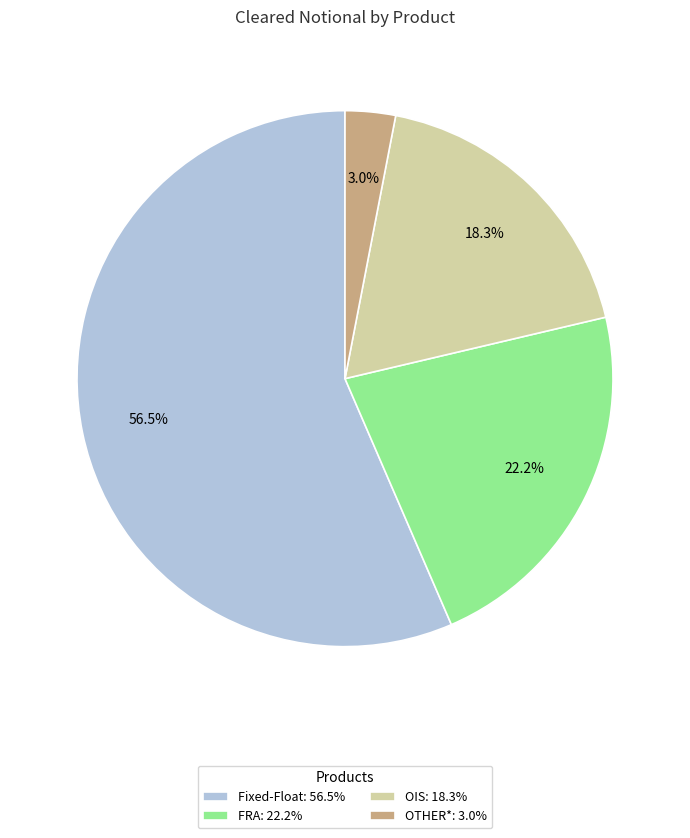

To the nearest percent, what is the combined percentage of FRA and Fixed-Float?

79%